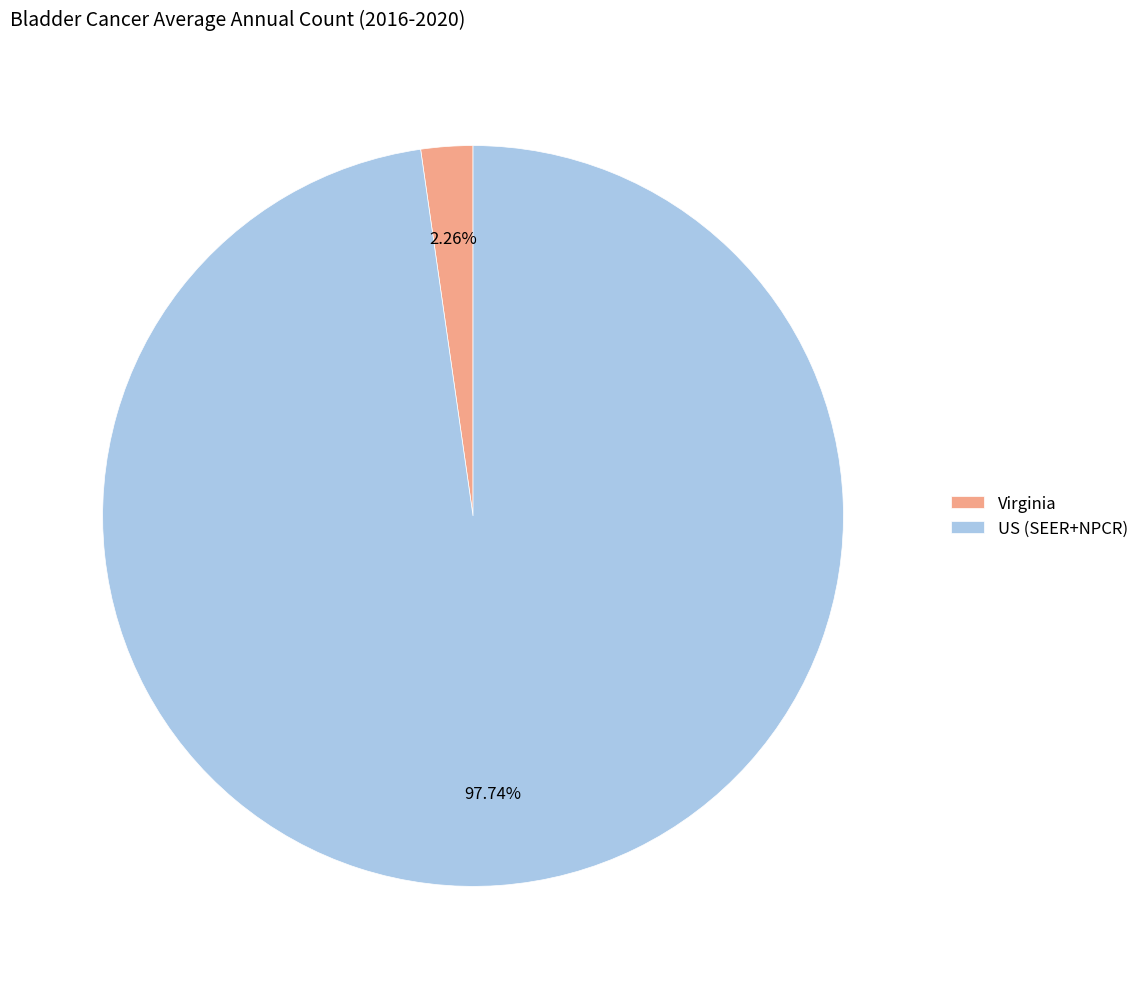

To the nearest percent, what is the average slice percentage?

50%